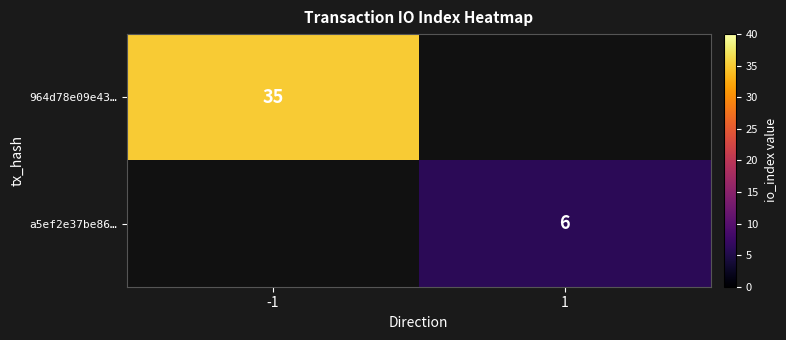

True or false: 964d78e09e43… has a value of 58 at -1.

False